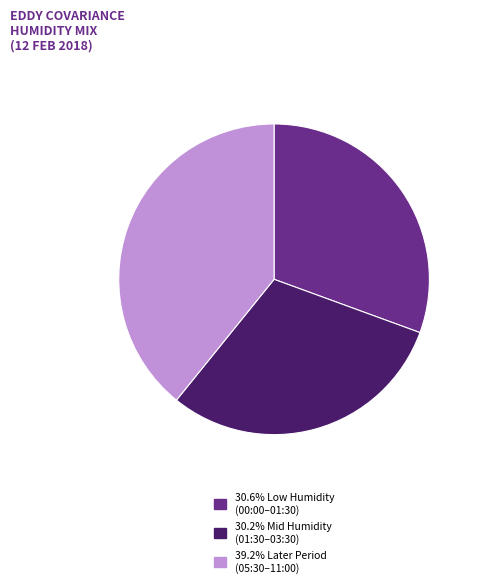

Do 39.2% Later Period (05:30–11:00) and 30.2% Mid Humidity (01:30–03:30) together represent more than half of the pie?

Yes